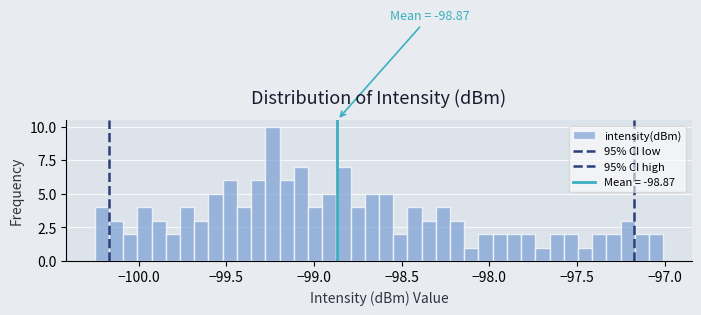

Read against the x-axis, roughly where is the centre of the tallest bar?

-99.25